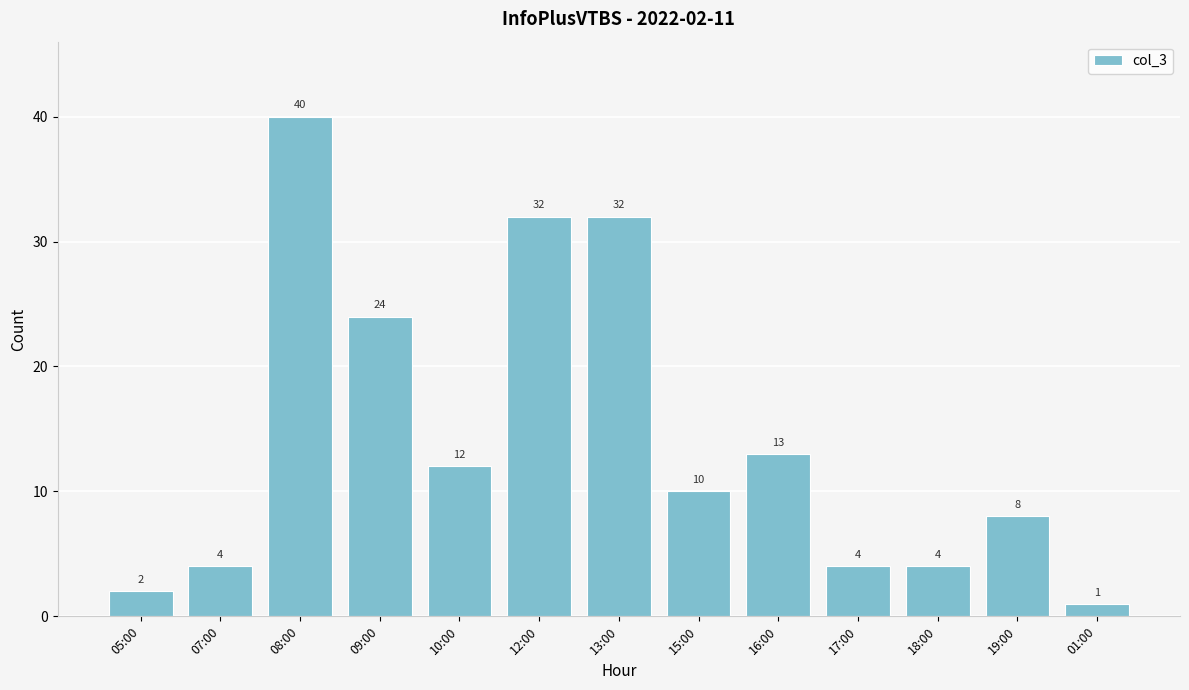

How many categories are shown in the chart?

13